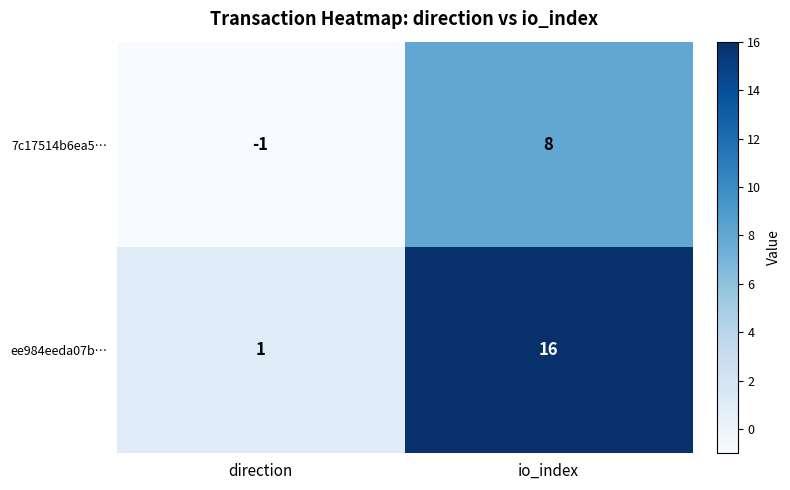

How many data points does each series have?

2